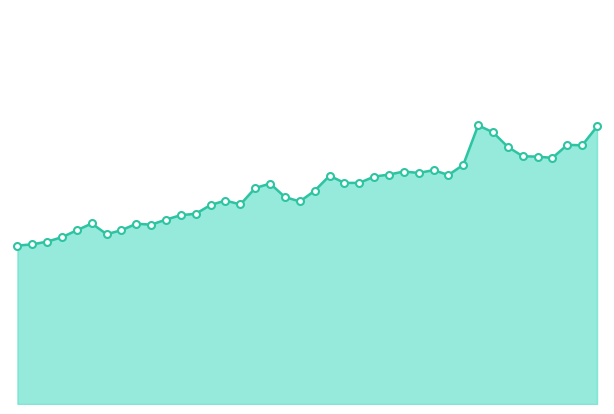

Does the chart have visible grid lines?

No